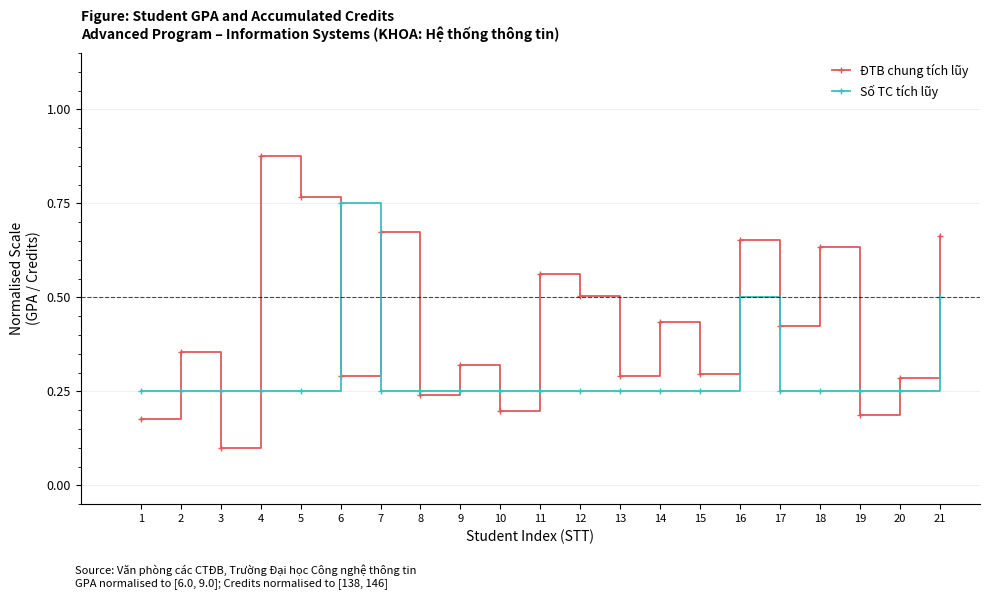

At how many categories does at least one series exceed 0?

21